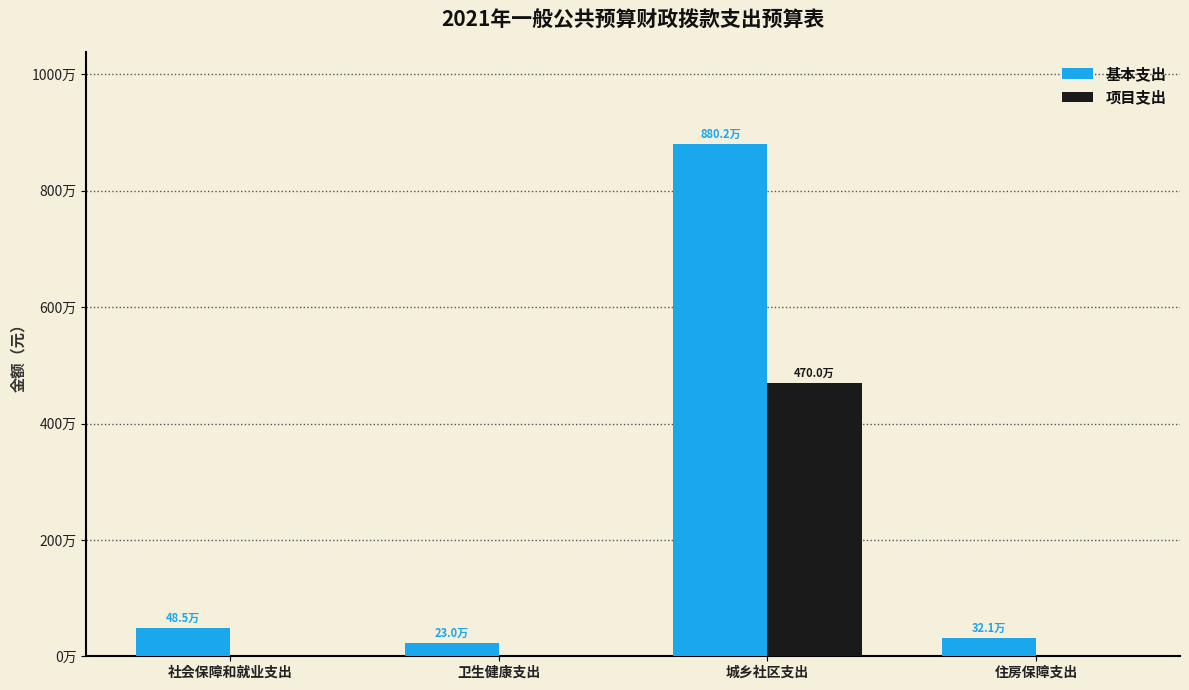

Between 社会保障和就业支出 and 城乡社区支出, which series saw the biggest shift?

基本支出